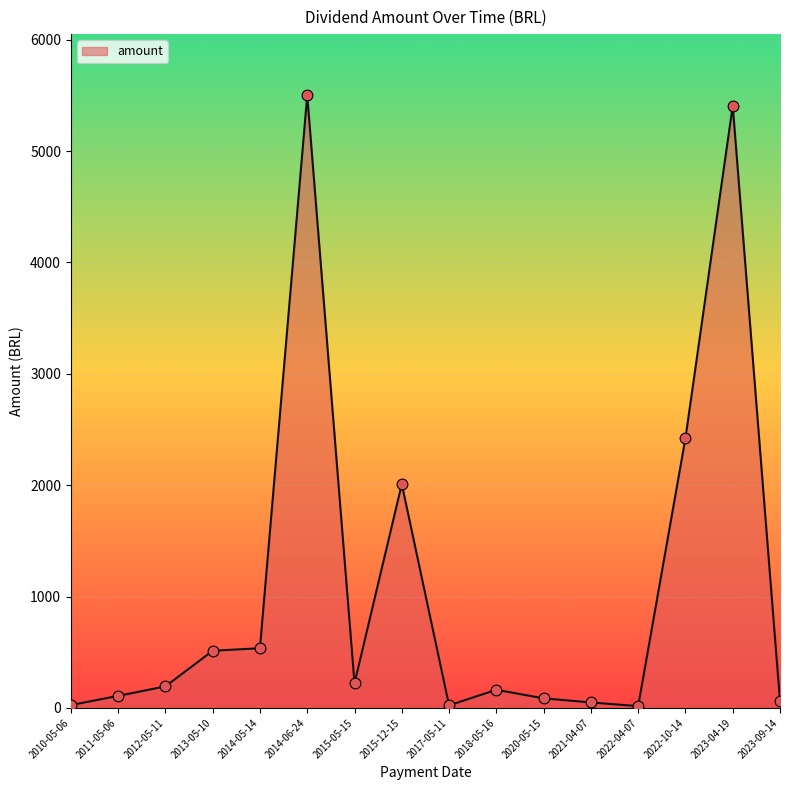

Which has a higher value, 2012-05-11 or 2017-05-11?

2012-05-11